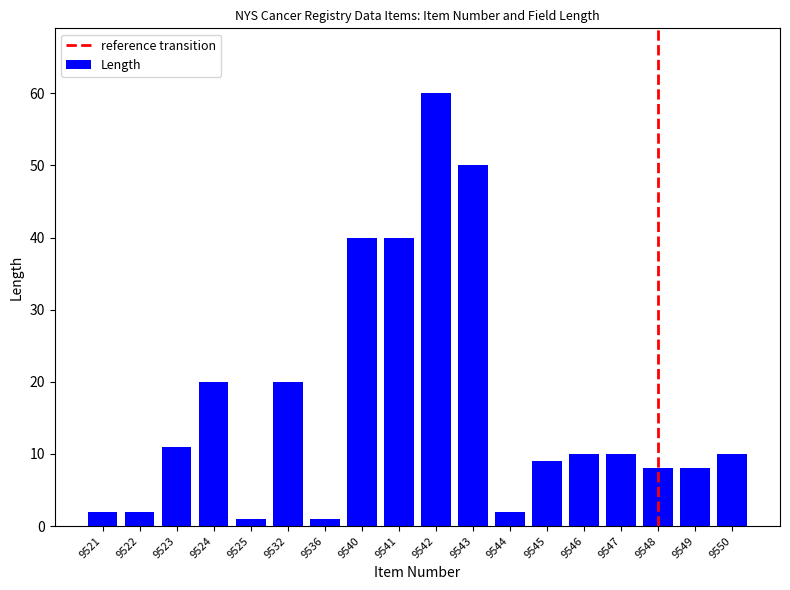

What is the average value?

17